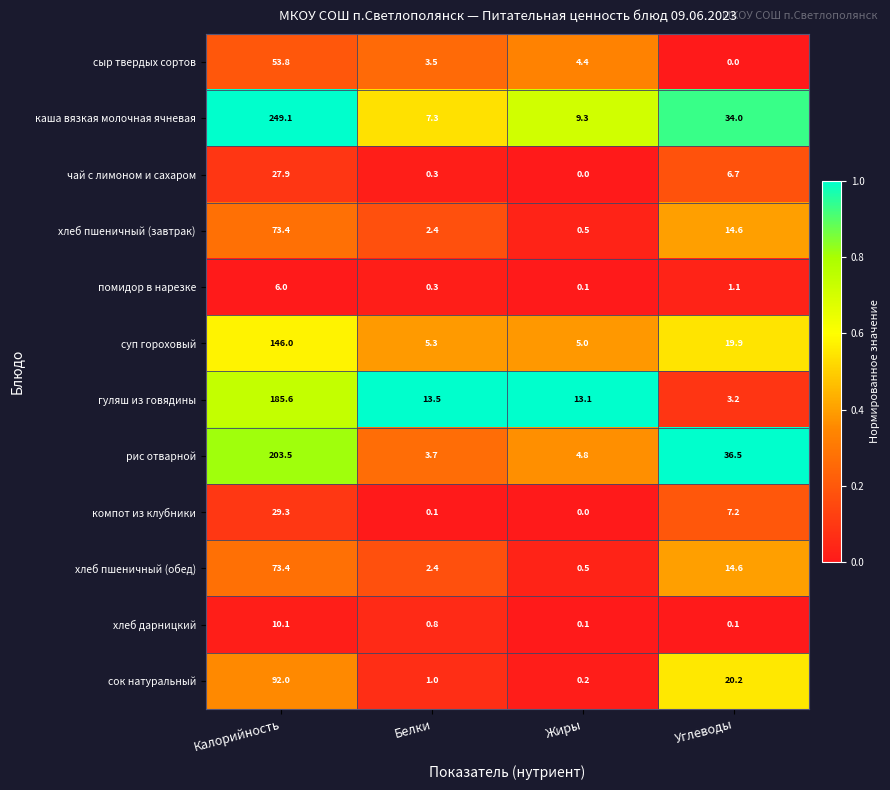

The value of хлеб дарницкий at Калорийность is 10.1. True or false?

True